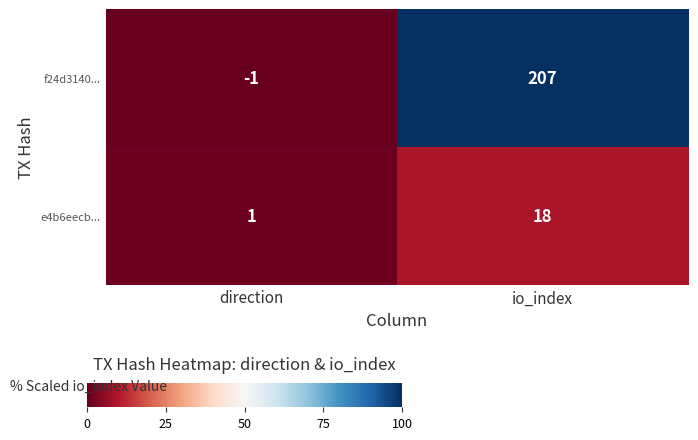

Reading left to right, list all the values displayed in this chart.

f24d3140...: direction=-1	io_index=207
e4b6eecb...: direction=1	io_index=18